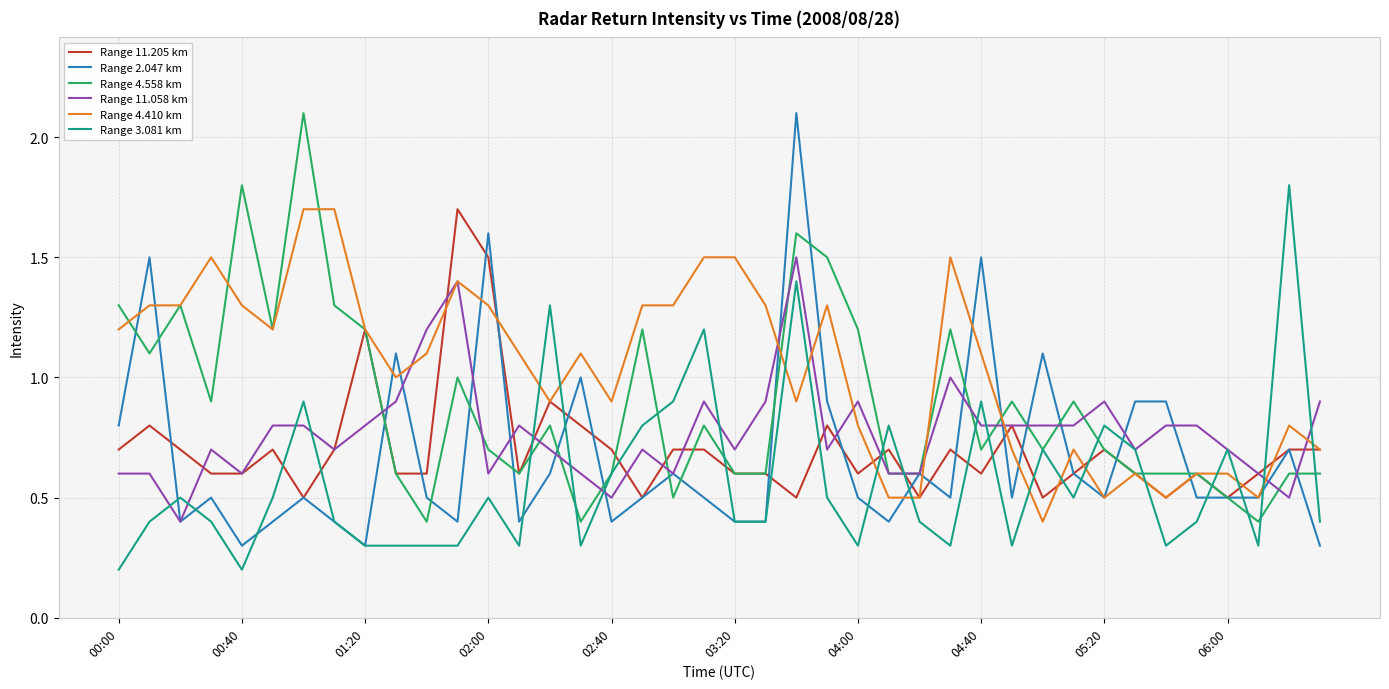

Which series has the largest total across all categories?

Range 4.410 km